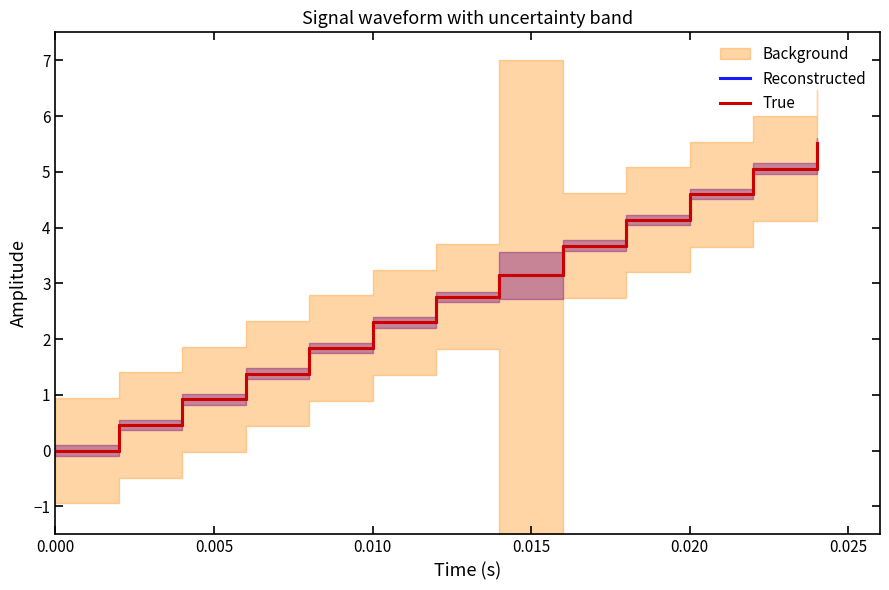

Which series has the largest total across all categories?

Reconstructed